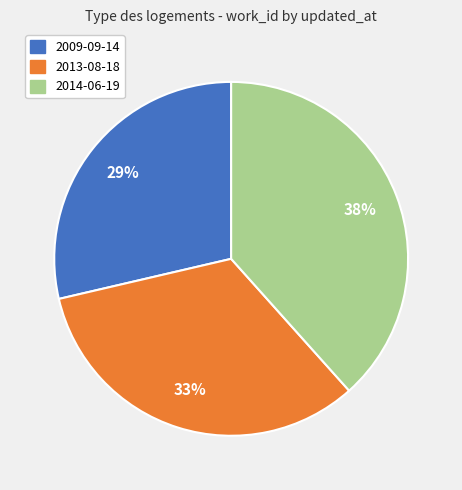

Approximately how many times larger is the value at 2014-06-19 compared to 2013-08-18?

1.2